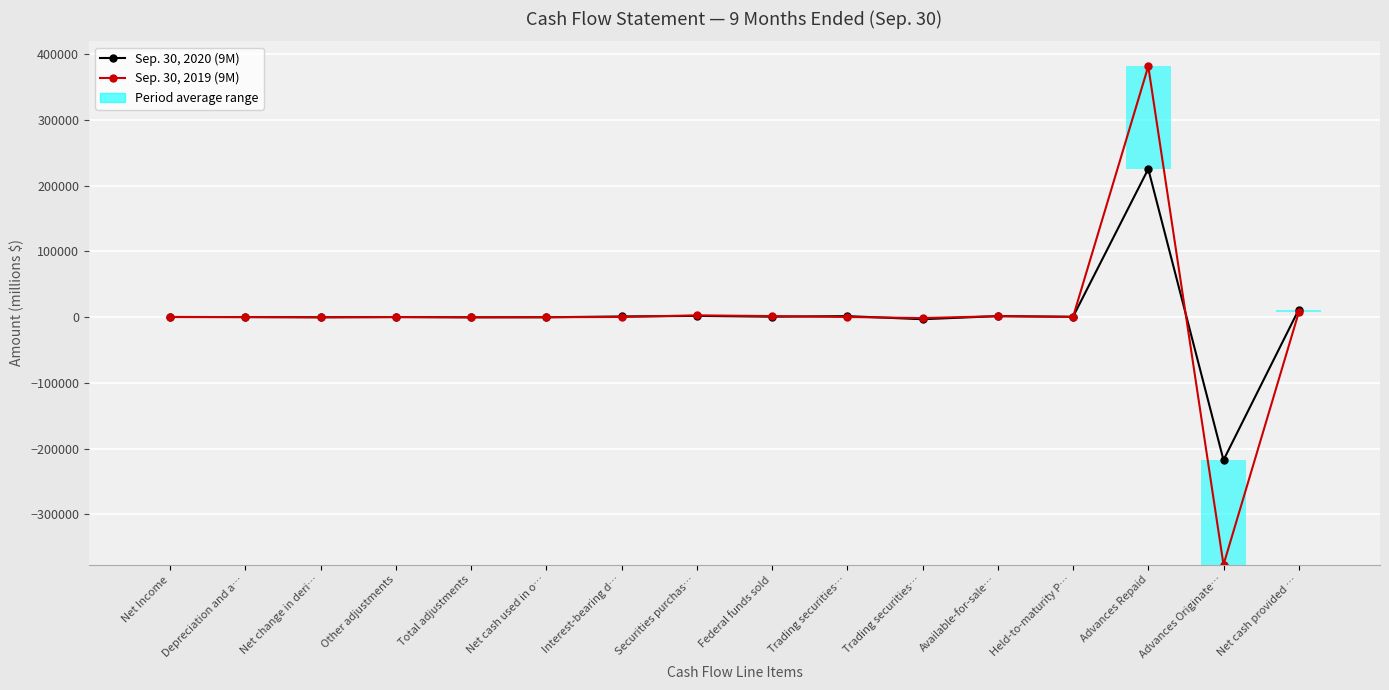

The value of Sep. 30, 2020 (9M) at Advances Originate… is -217384.3. True or false?

True